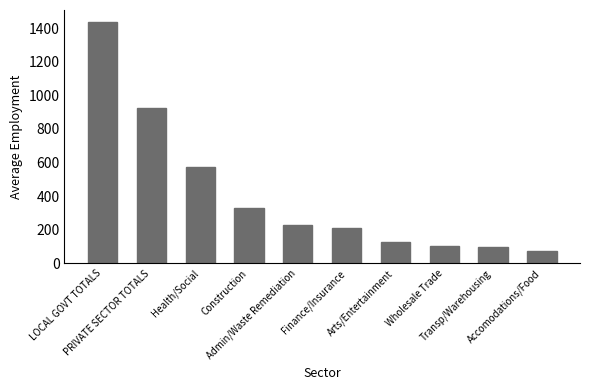

What position from the right is Wholesale Trade?

3